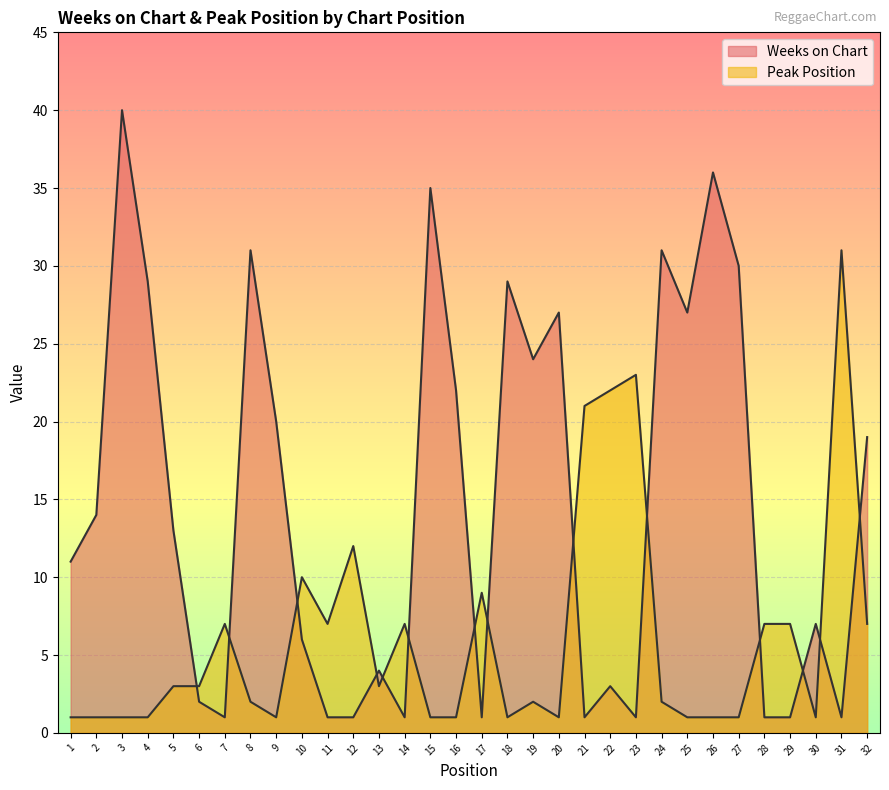

What is the sum of all Weeks on Chart values?

470